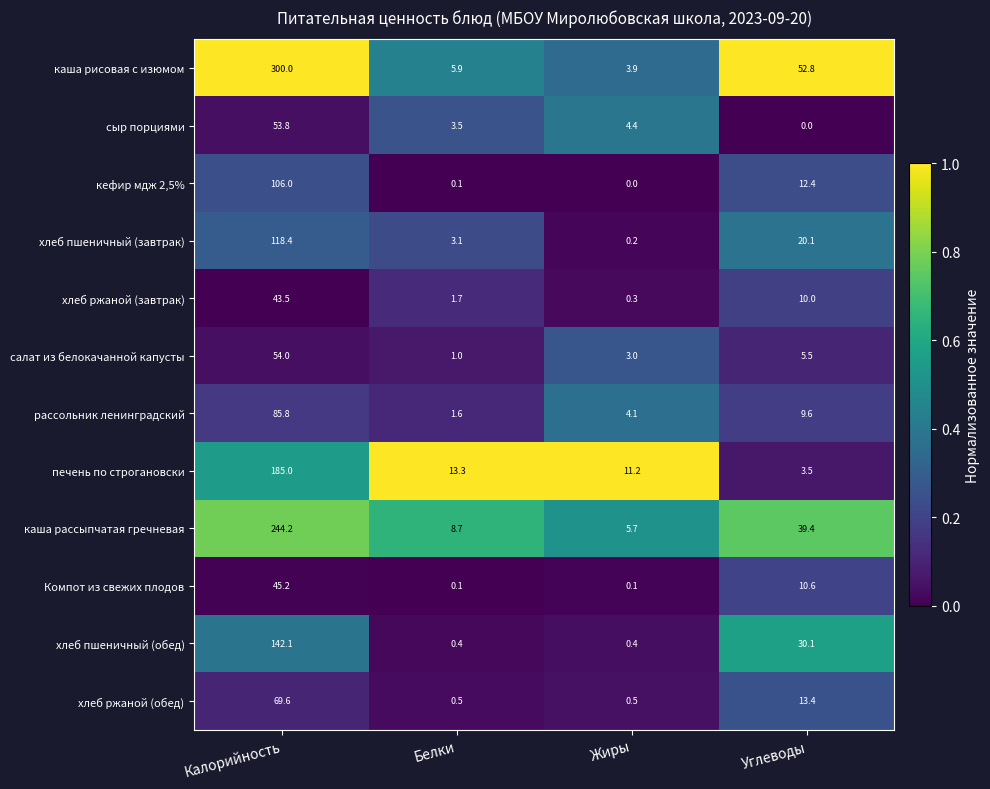

What is the greatest value displayed?

300.0